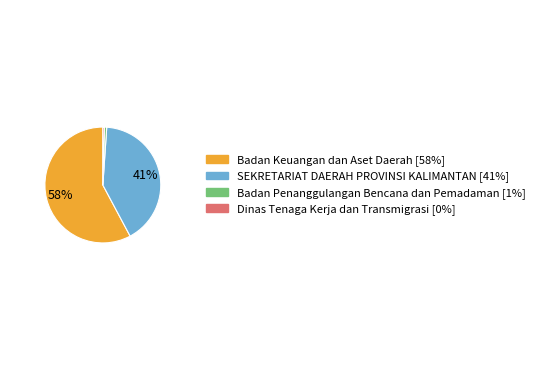

To the nearest percent, what is the average slice percentage?

25%